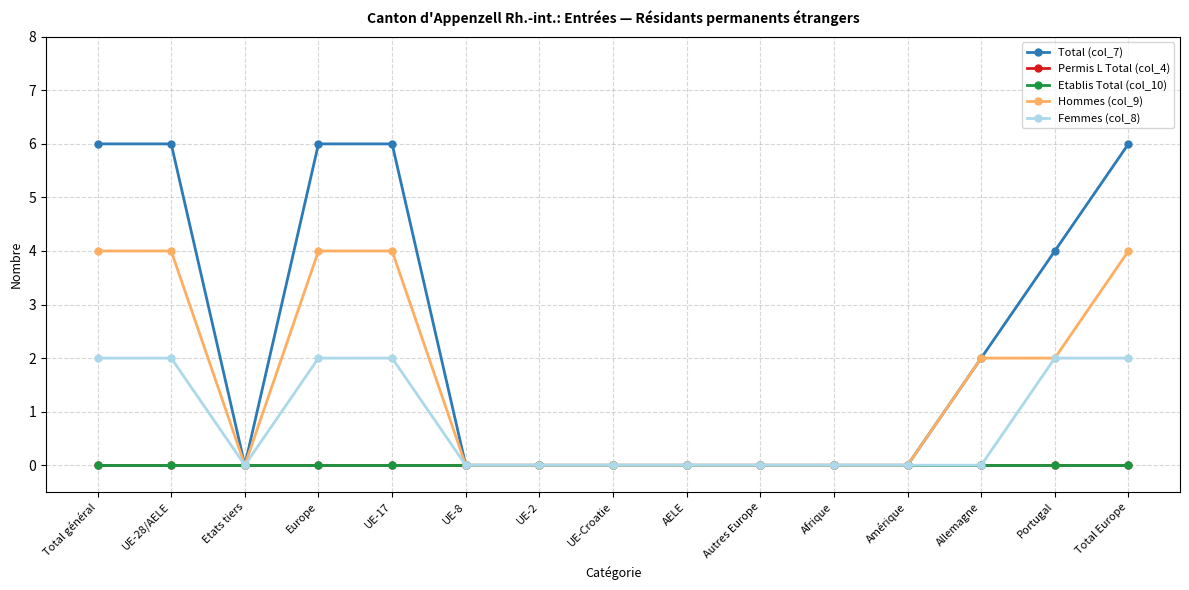

True or false: Total (col_7) has a value of 6 at Total général.

True